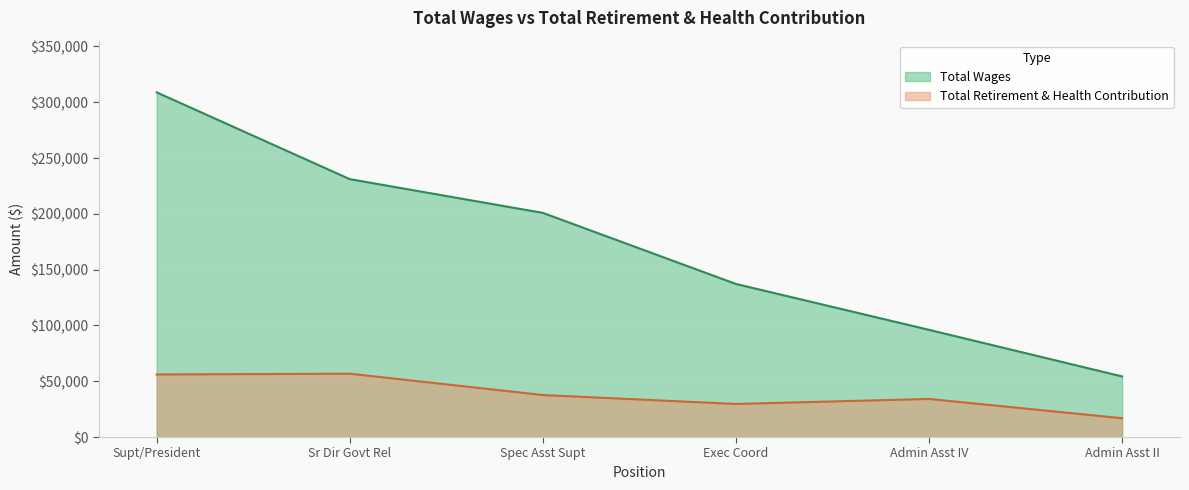

What are all the series names shown in the legend?

Total Wages, Total Retirement & Health Contribution